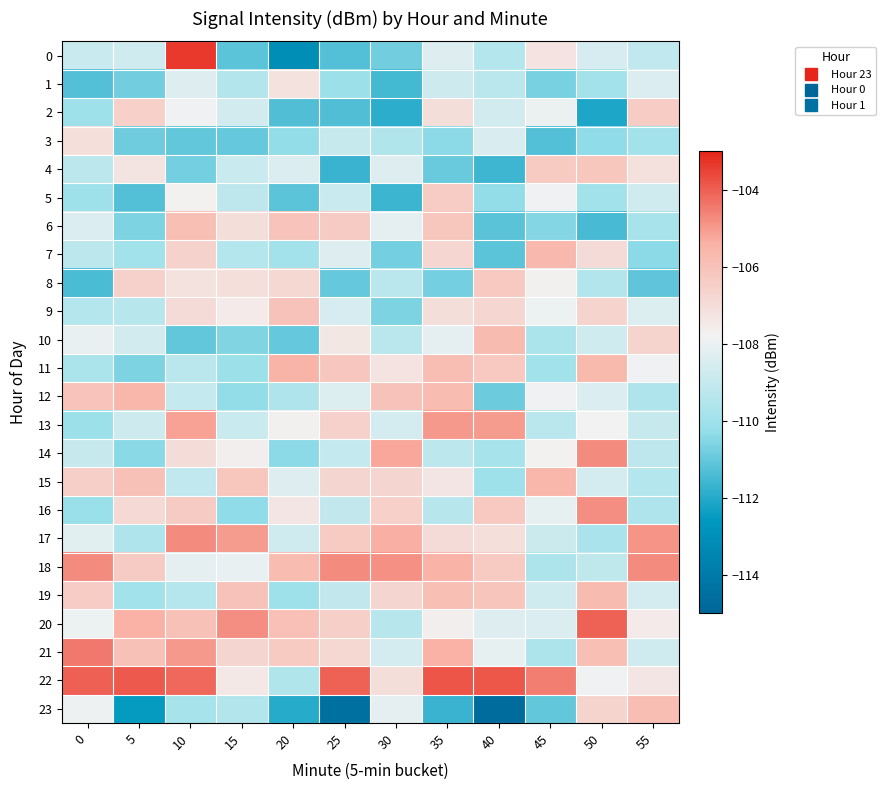

What is the smallest value displayed?

-114.7